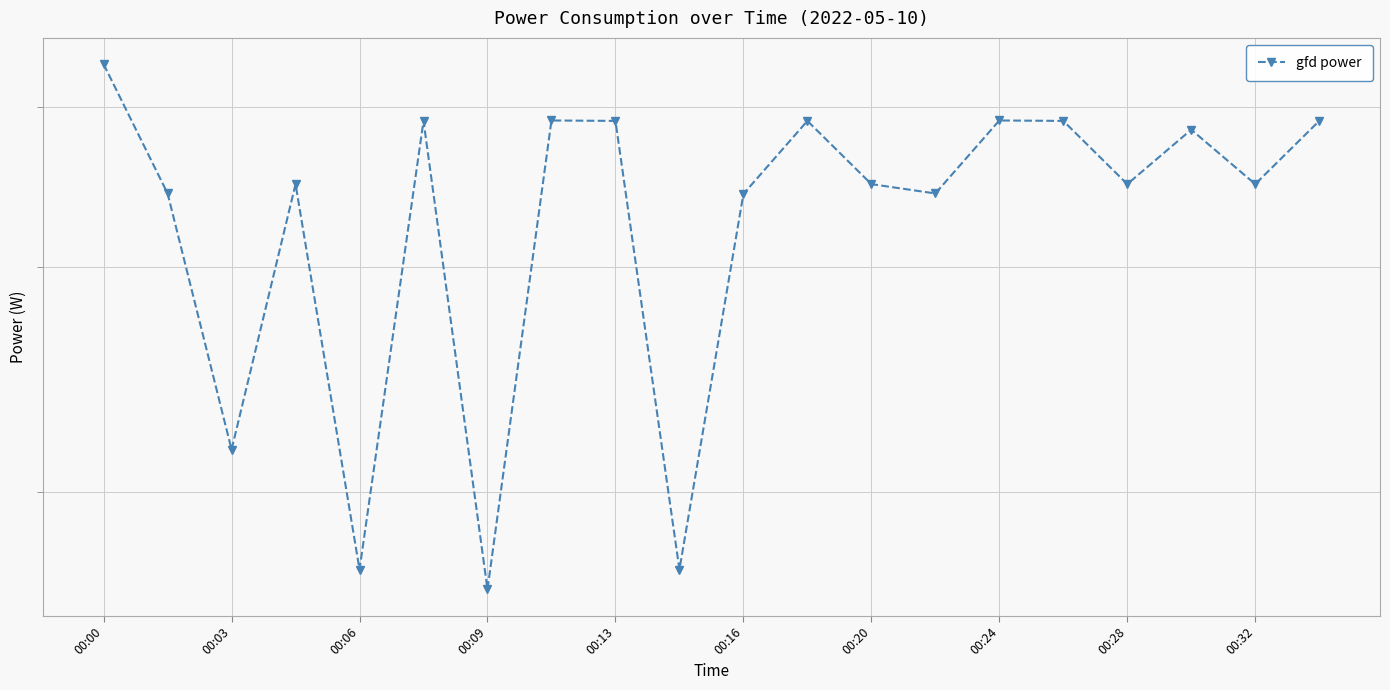

What position from the right is 15?

5